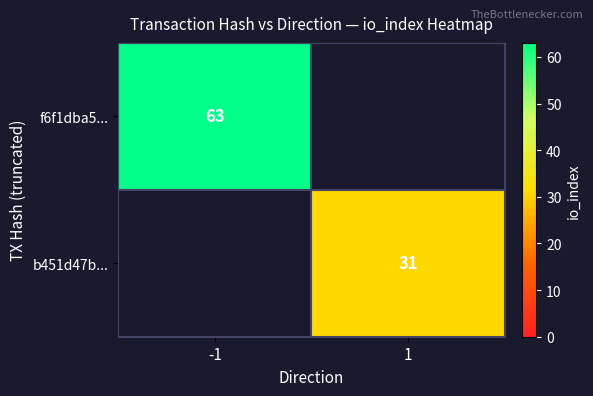

Which label corresponds to the smallest value in the chart?

1